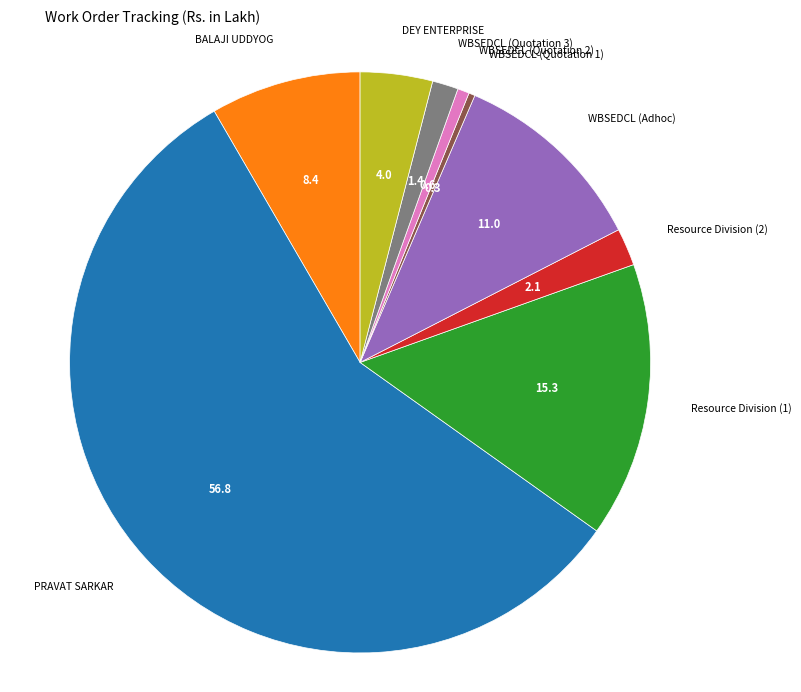

Which category accounts for the majority?

PRAVAT SARKAR